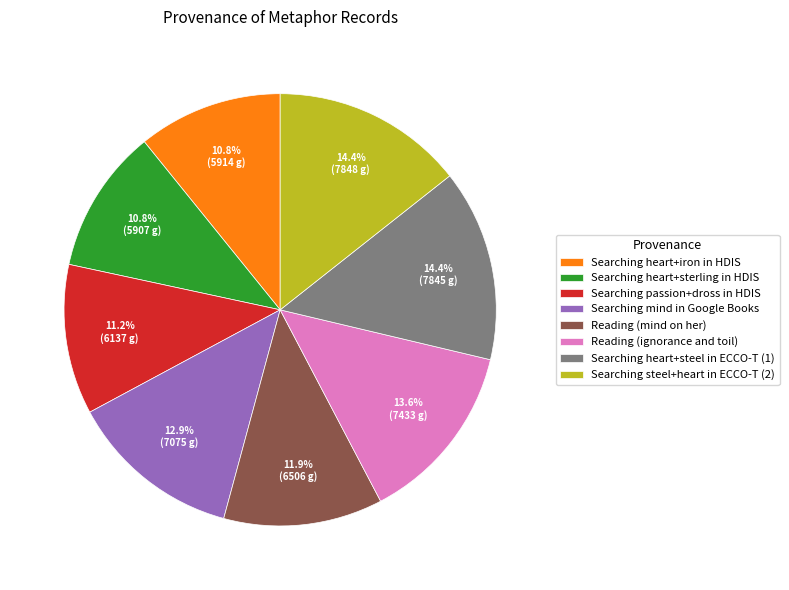

To the nearest percent, what is the average slice percentage?

12%